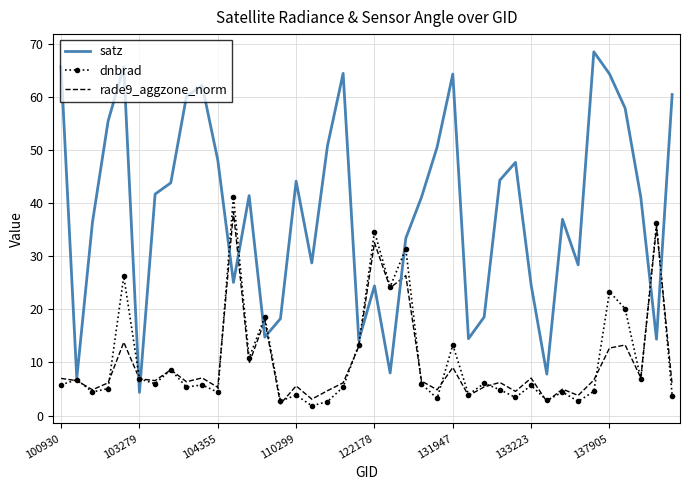

What is the maximum value shown in the chart?

68.5